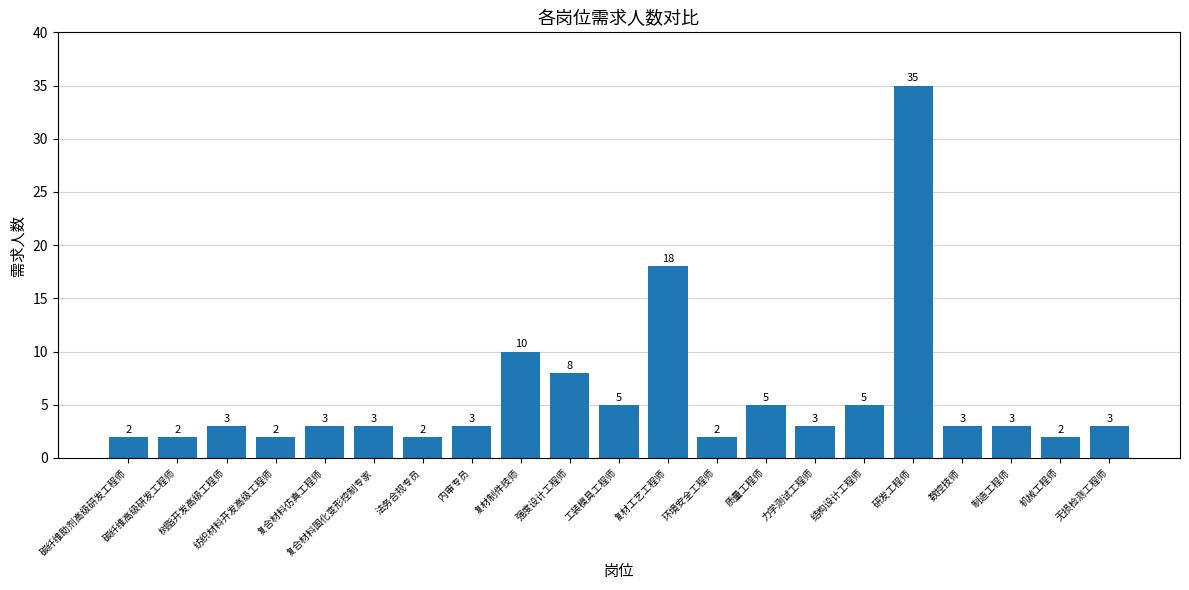

The chart shows a value of 10 at 复材制件技师. True or false?

True